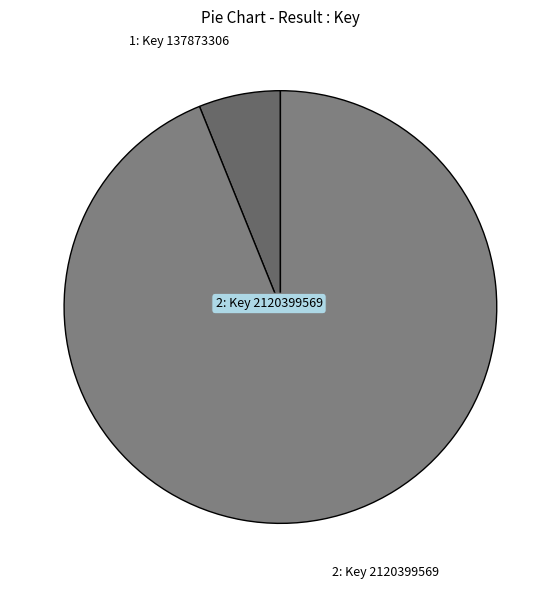

Count the number of slices in the pie.

2